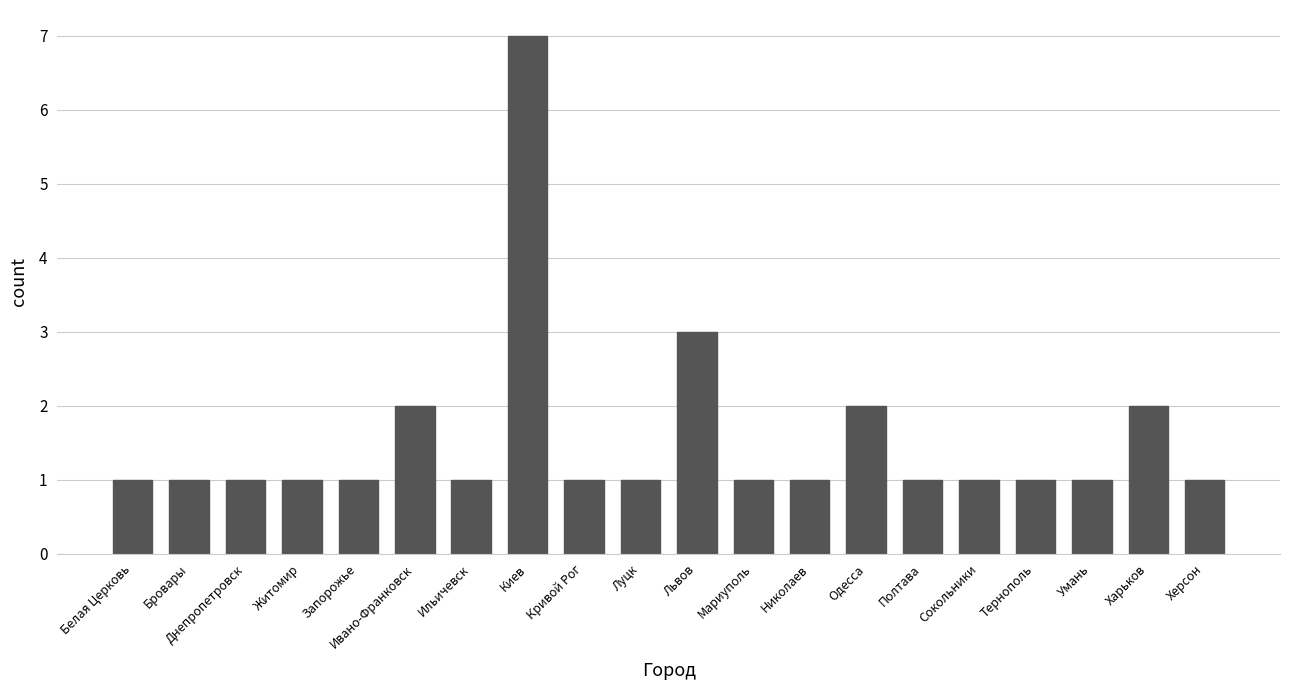

Which category has the highest value across all series?

Киев